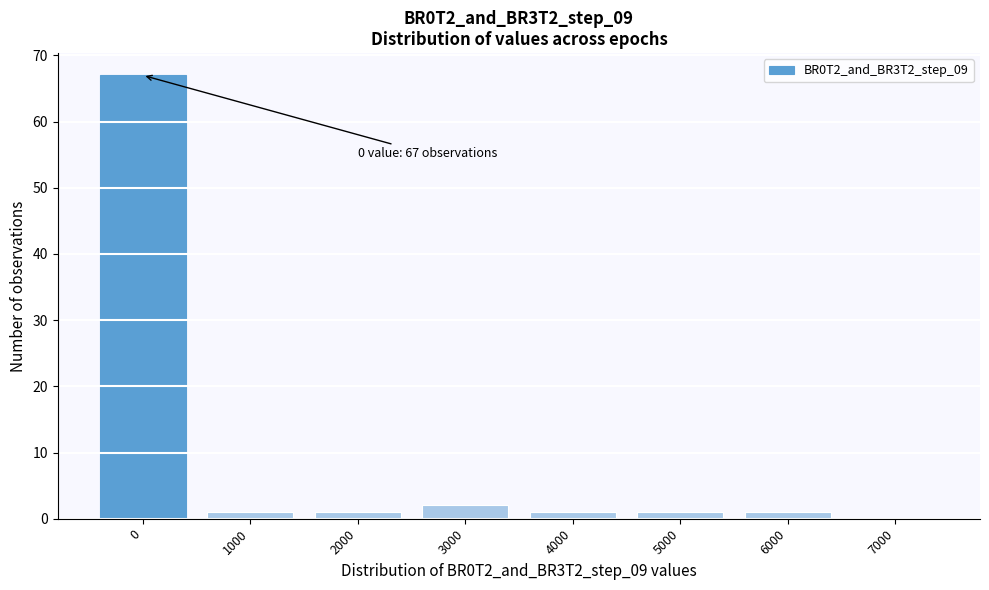

Reading left to right, list all the values displayed in this chart.

0=67	1000=1	2000=1	3000=2	4000=1	5000=1	6000=1	7000=0